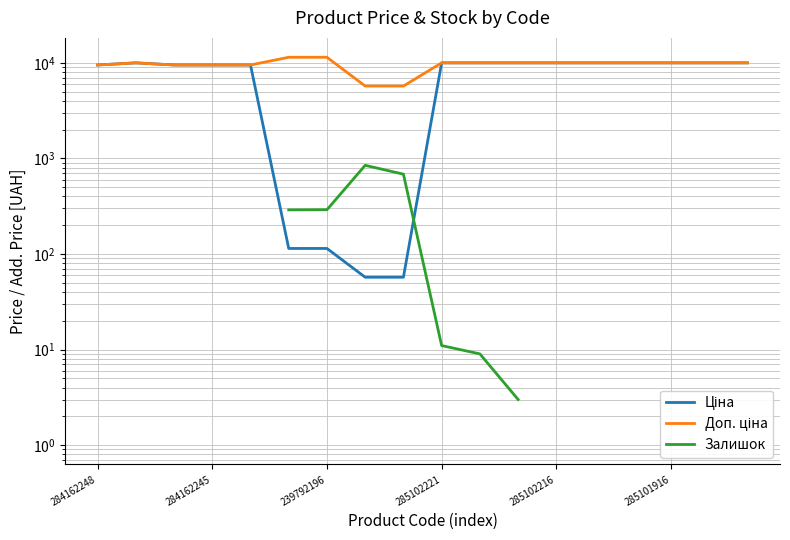

The Залишок series shows 0.7 at 14. True or false?

False